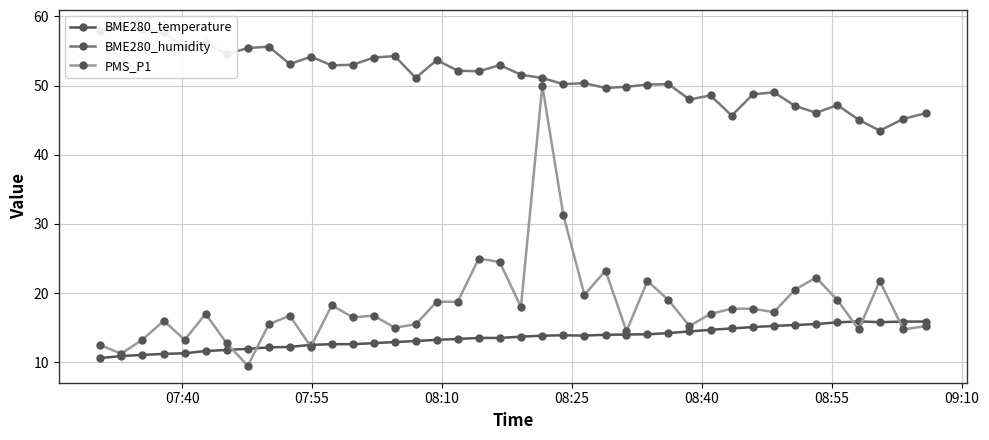

What is the minimum value for BME280_humidity?

43.5